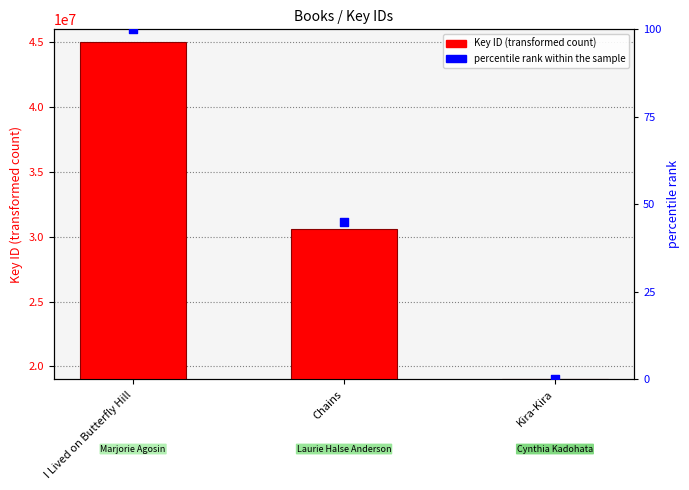

Which series contains the highest Y value?

Key ID